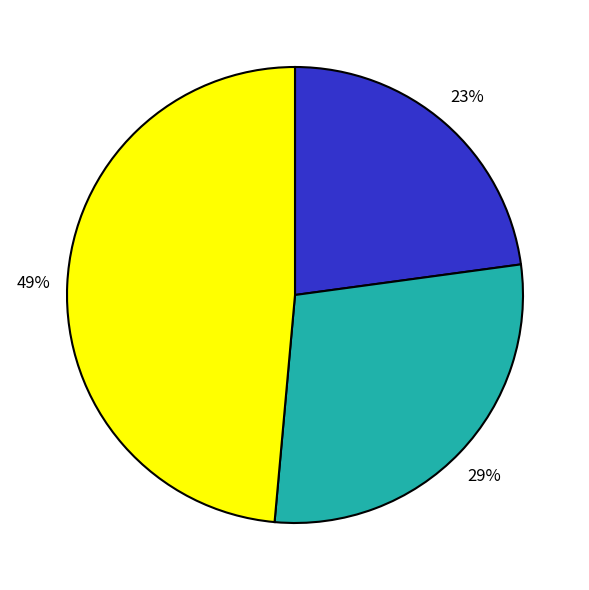

Is there a majority slice in this chart?

No